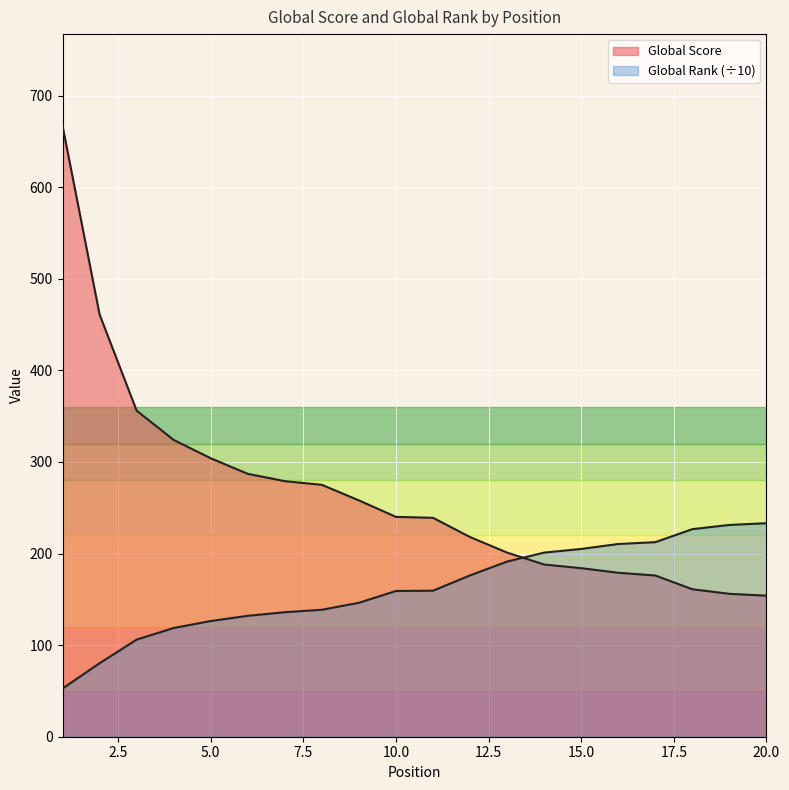

How many series are shown in this chart?

2